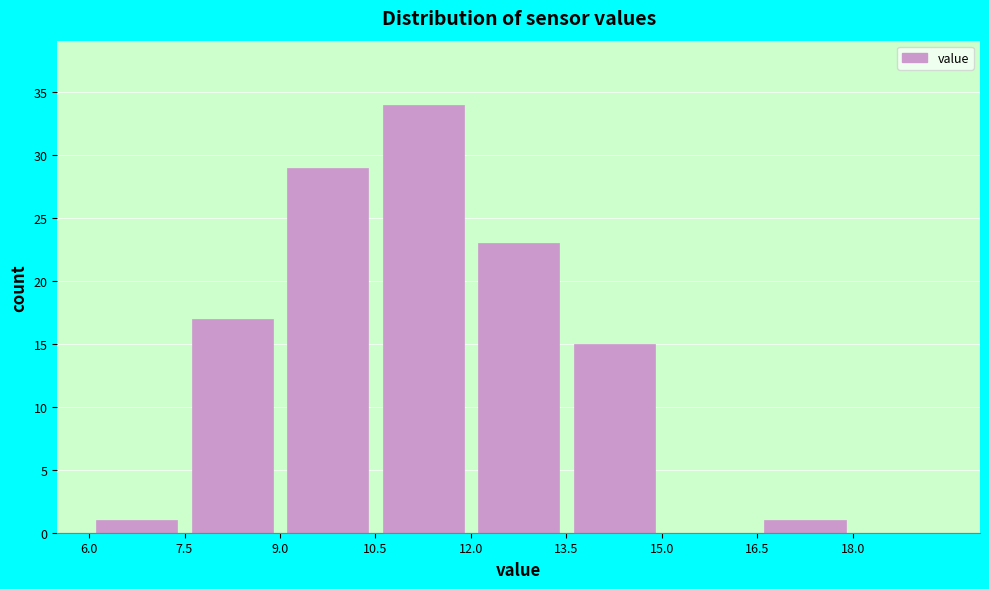

How tall is the bar that spans 13.5 to 15.0 on the x-axis? Neither the bar edges nor the heights are printed on the chart, so give them approximately, as read against the axes.

15